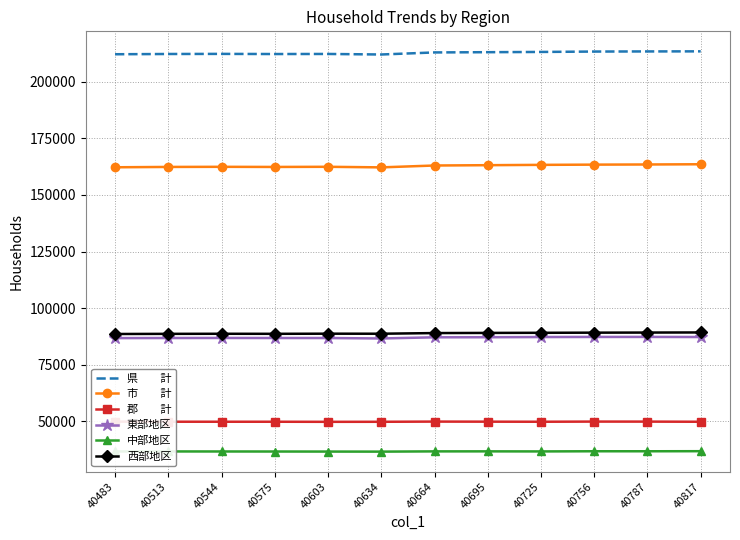

What is the difference between the highest and lowest values at 40725?

176363